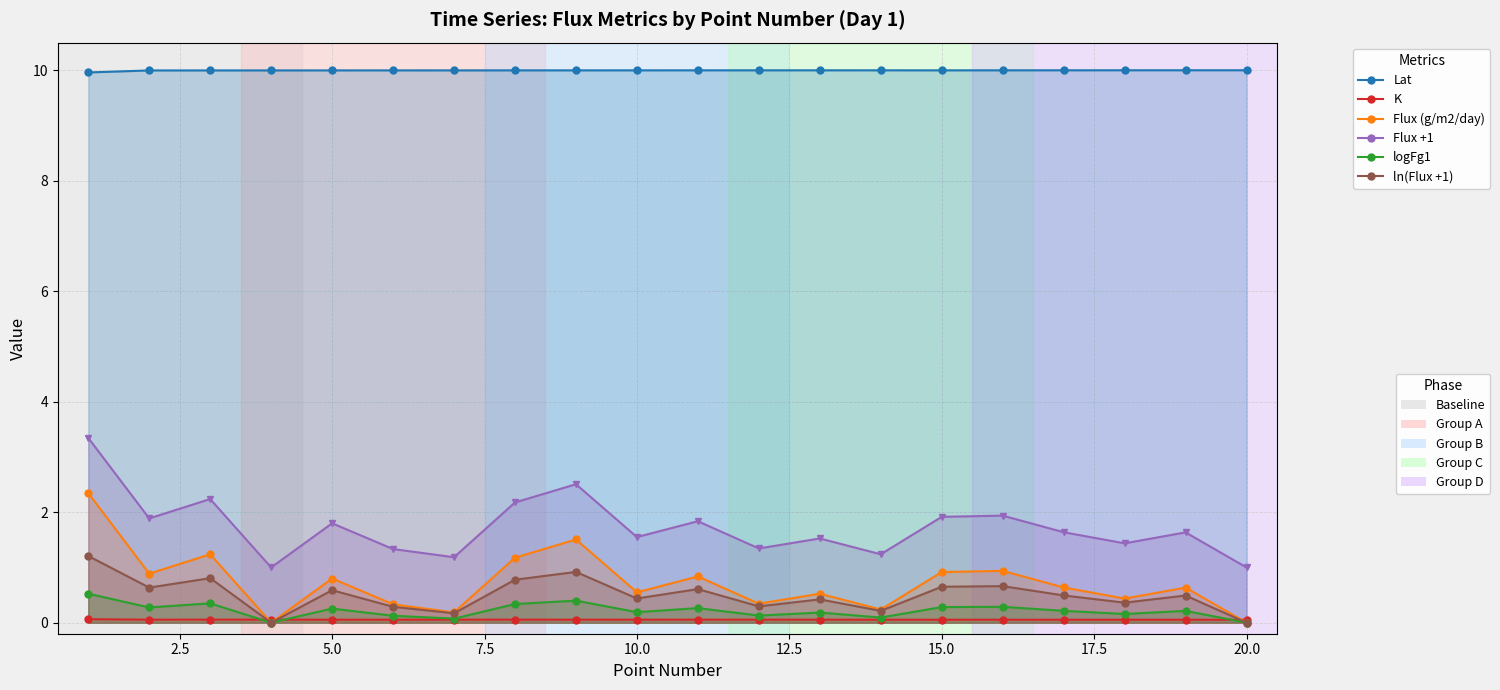

Reading left to right, transcribe all the data shown in this chart.

Lat: 10.0	10.0	10.0	10.0	10.0	10.0	10.0	10.0	10.0	10.0	10.0	10.0	10.0	10.0	10.0	10.0	10.0	10.0	10.0	10.0
K: 0.1	0.1	0.1	0.1	0.1	0.1	0.1	0.1	0.1	0.1	0.1	0.1	0.1	0.1	0.1	0.1	0.1	0.1	0.1	0.1
Flux (g/m2/day): 2.3	0.9	1.2	0.0	0.8	0.3	0.2	1.2	1.5	0.5	0.8	0.3	0.5	0.2	0.9	0.9	0.6	0.4	0.6	0.0
Flux +1: 3.3	1.9	2.2	1.0	1.8	1.3	1.2	2.2	2.5	1.5	1.8	1.3	1.5	1.2	1.9	1.9	1.6	1.4	1.6	1.0
logFg1: 0.5	0.3	0.3	0.0	0.3	0.1	0.1	0.3	0.4	0.2	0.3	0.1	0.2	0.1	0.3	0.3	0.2	0.2	0.2	0.0
ln(Flux +1): 1.2	0.6	0.8	0.0	0.6	0.3	0.2	0.8	0.9	0.4	0.6	0.3	0.4	0.2	0.7	0.7	0.5	0.4	0.5	0.0